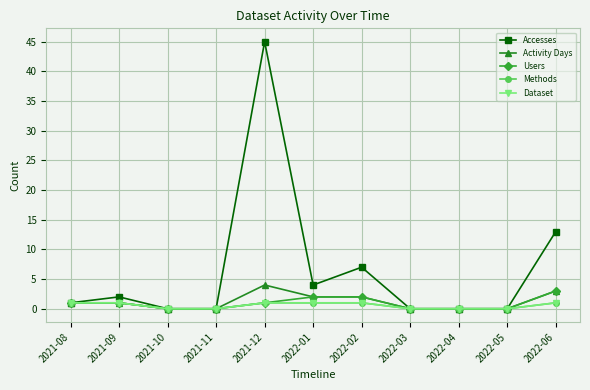

Does the chart have visible grid lines?

Yes